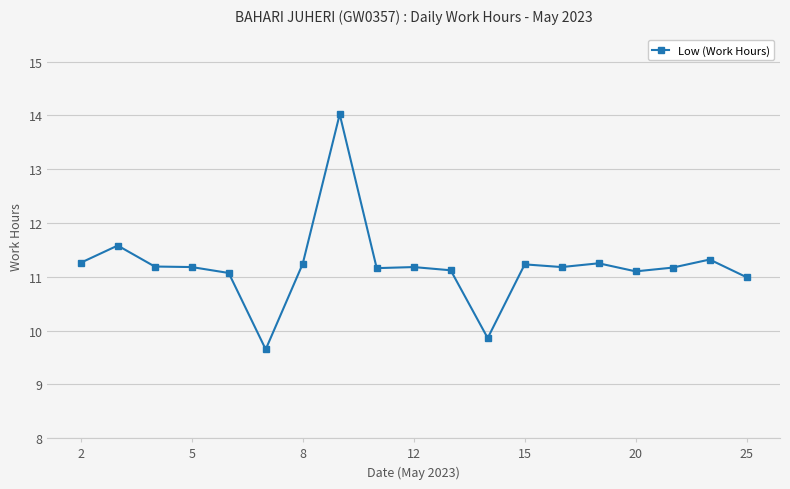

What is the average value?

11.2